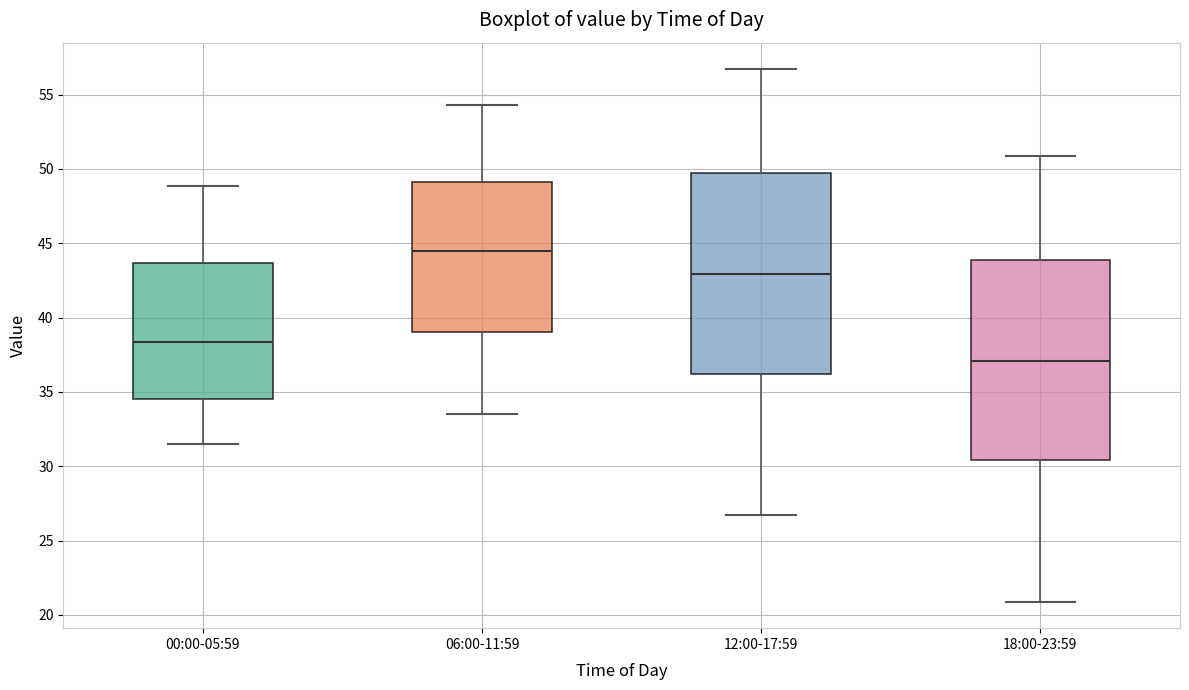

Reading left to right, transcribe this box plot: for each box, give where its median line is, the range the box spans, and where its two whiskers end, as read against the y-axis. The values are not printed on the chart, so give them approximately, as read against the axis.

00:00-05:59: median 38.5, box 34.5 to 43.5, whiskers 31.5 to 49.0
06:00-11:59: median 44.5, box 39.0 to 49.0, whiskers 33.5 to 54.5
12:00-17:59: median 43.0, box 36.0 to 49.5, whiskers 26.5 to 56.5
18:00-23:59: median 37.0, box 30.5 to 44.0, whiskers 21.0 to 51.0